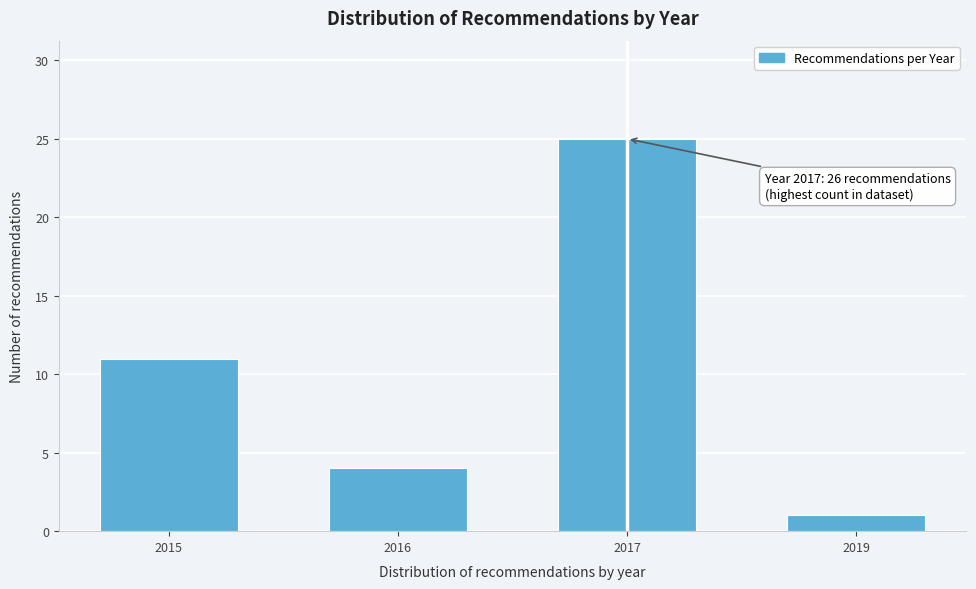

Reading left to right, transcribe all the data shown in this chart.

2015=11	2016=4	2017=25	2019=1